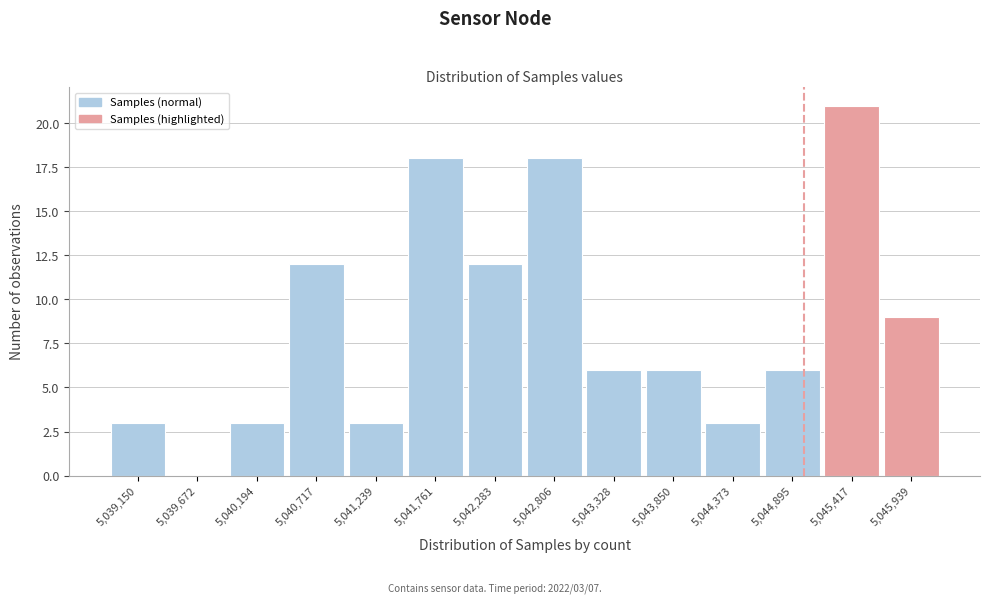

Which range on the x-axis has the tallest bar?

5045200 to 5045700